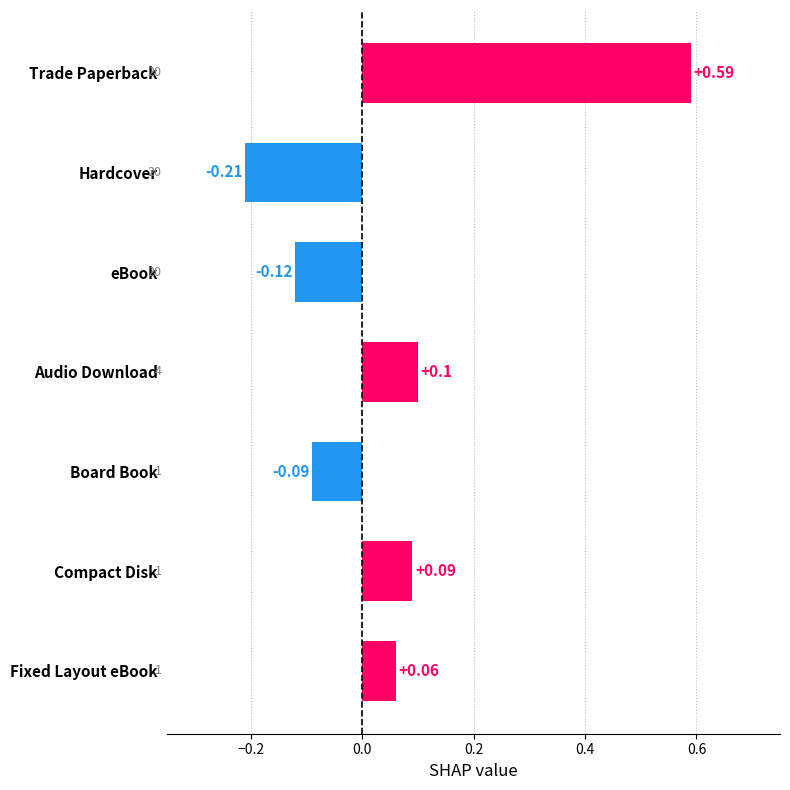

How many data points are above 0?

4